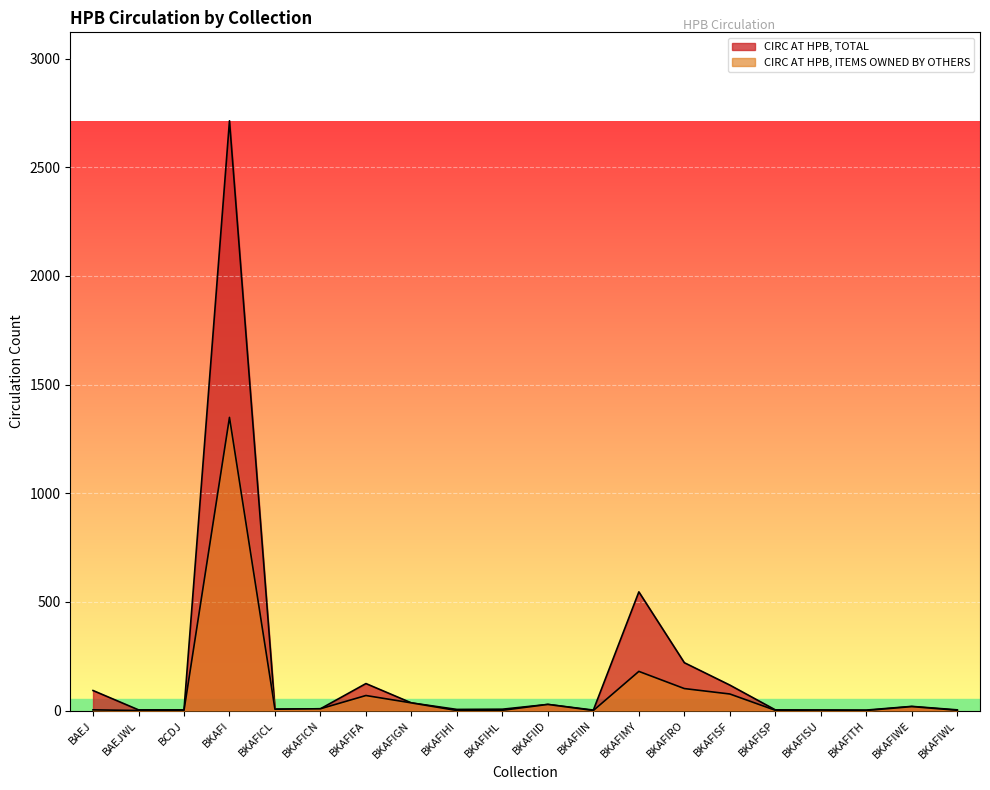

What is the average value of the CIRC AT HPB, ITEMS OWNED BY OTHERS series?

94